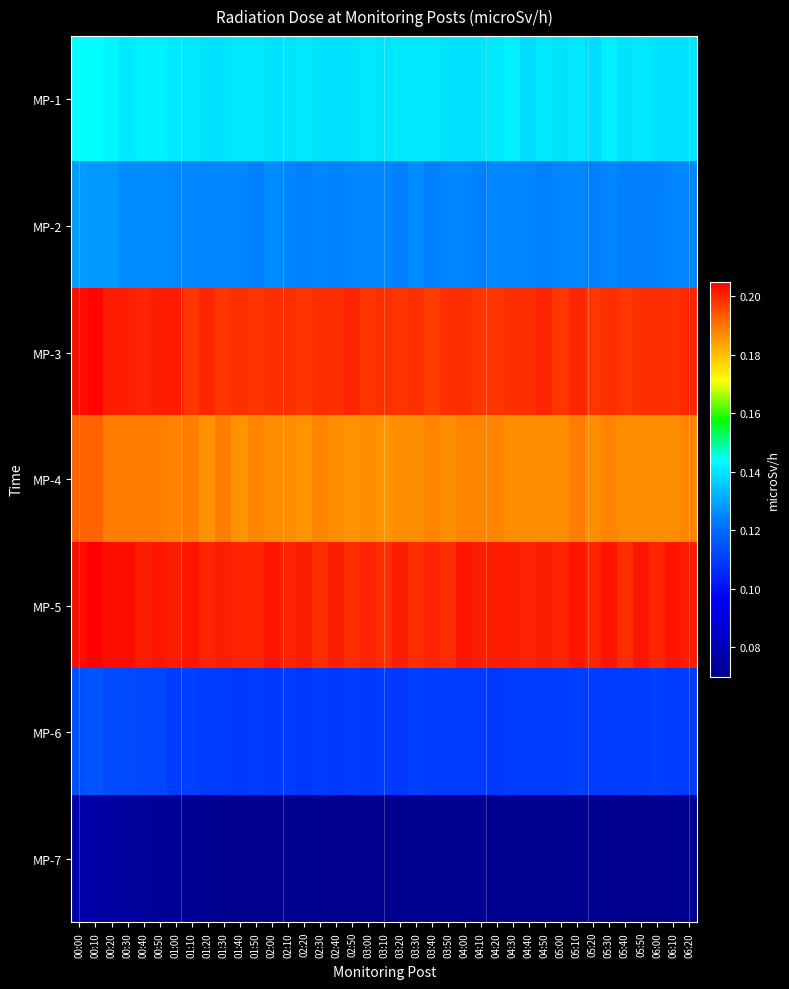

What is the difference between the highest and lowest values at 04:50?

0.1